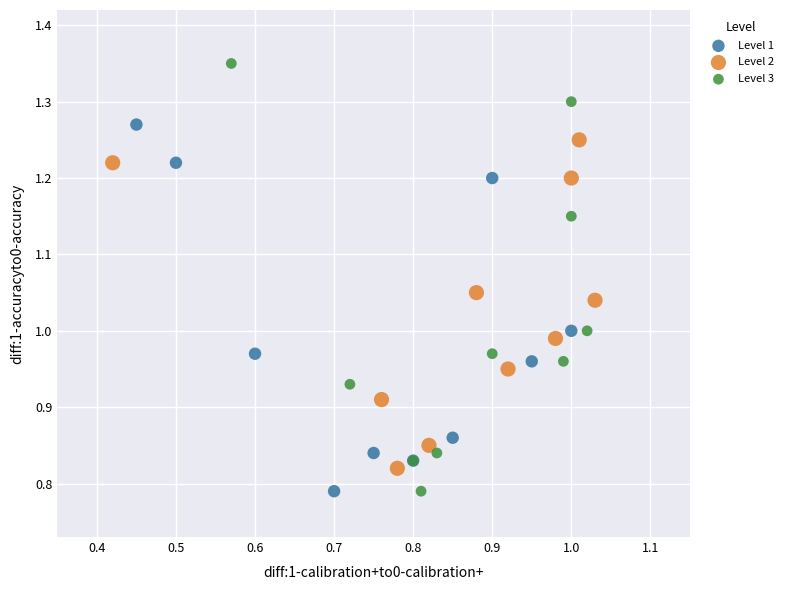

Which series has the largest Y range (max minus min)?

Level 3